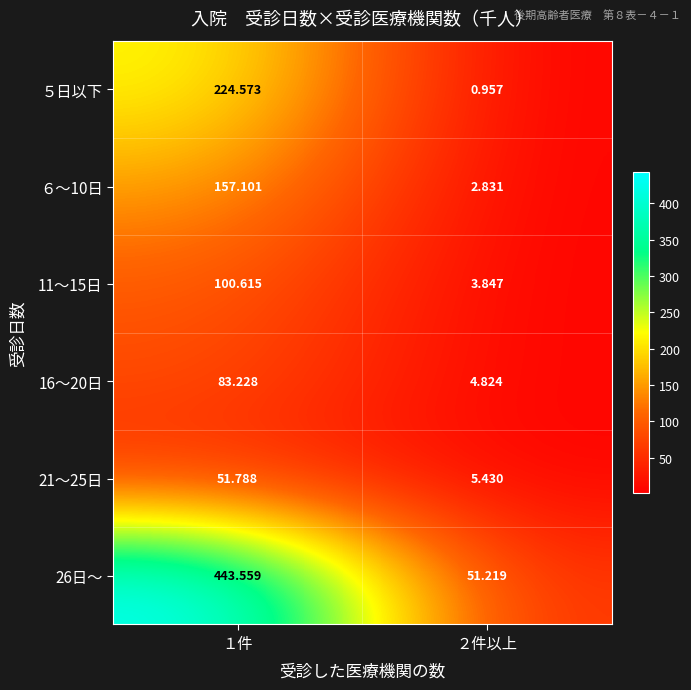

Is the value of 11～15日 at ２件以上 greater than the value of 16～20日 at ２件以上?

No